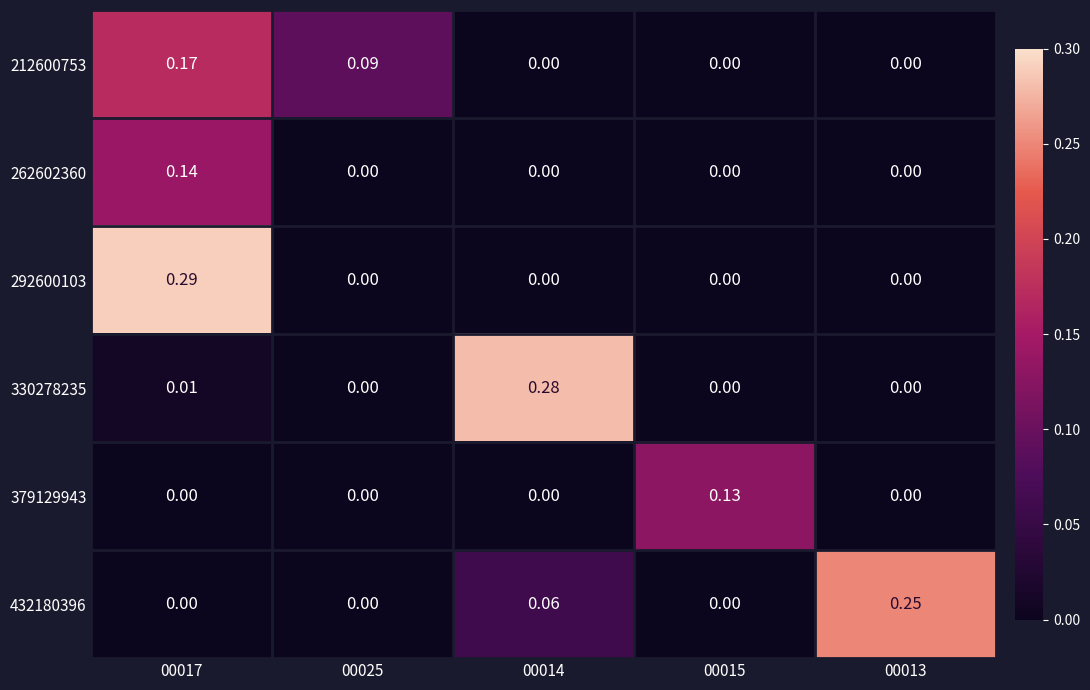

Is the value of 330278235 at 00017 greater than the value of 292600103 at 00015?

Yes